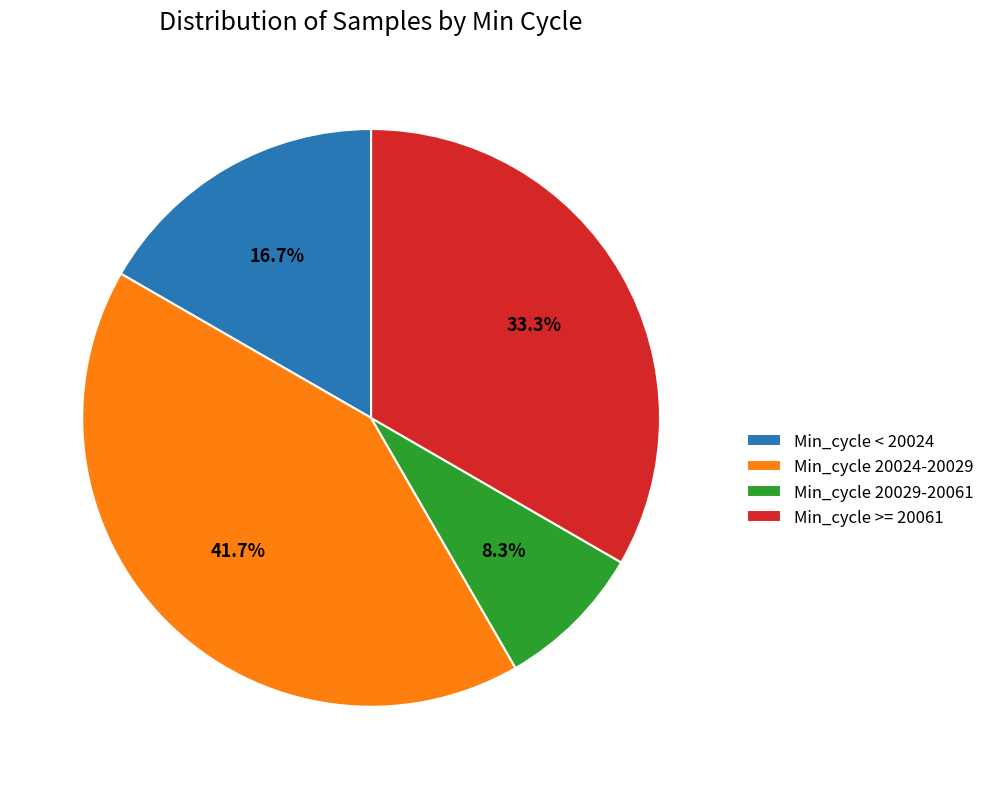

Between Min_cycle < 20024 and Min_cycle >= 20061, which is larger?

Min_cycle >= 20061